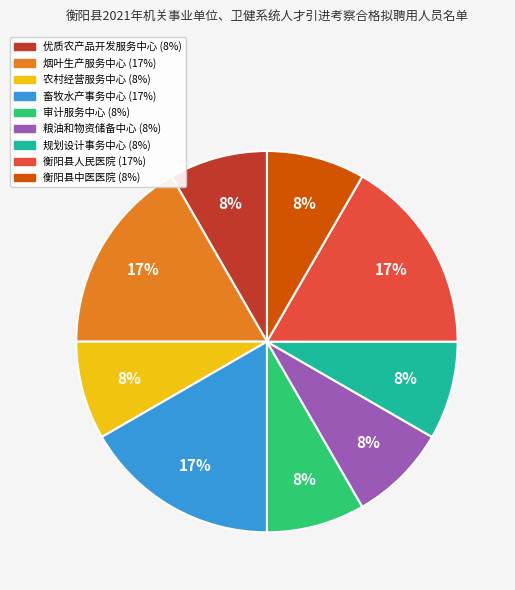

Count the number of slices in the pie.

9